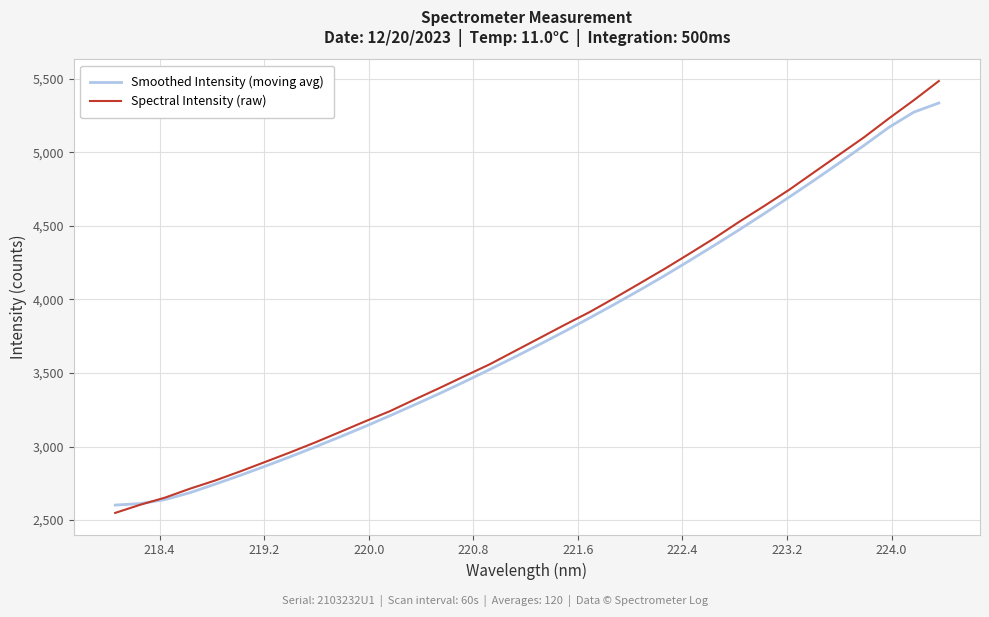

List the series in order of their peak value, lowest first.

Smoothed Intensity (moving avg), Spectral Intensity (raw)